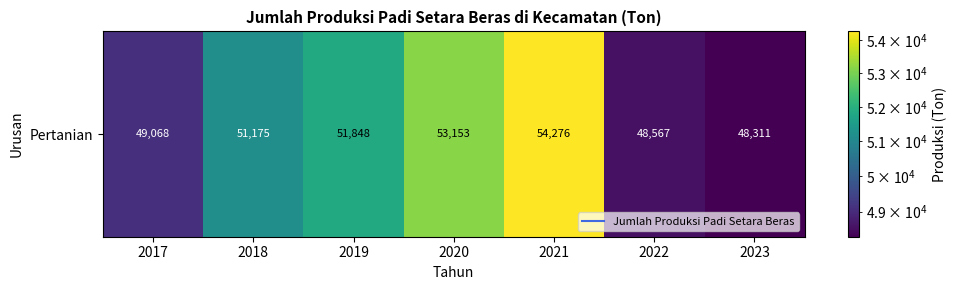

Is it true that the value at 2019 is 51848?

True